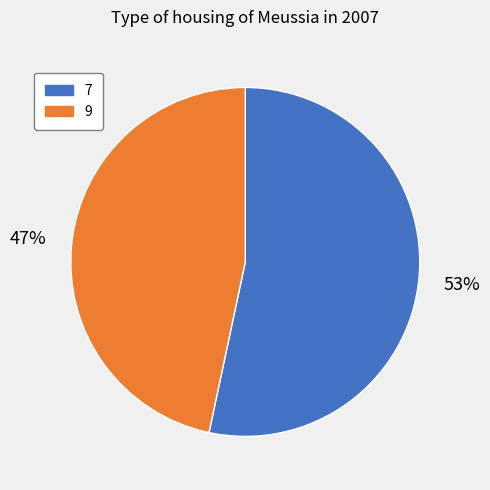

Approximately how many times larger is the value at 9 compared to 7?

0.9